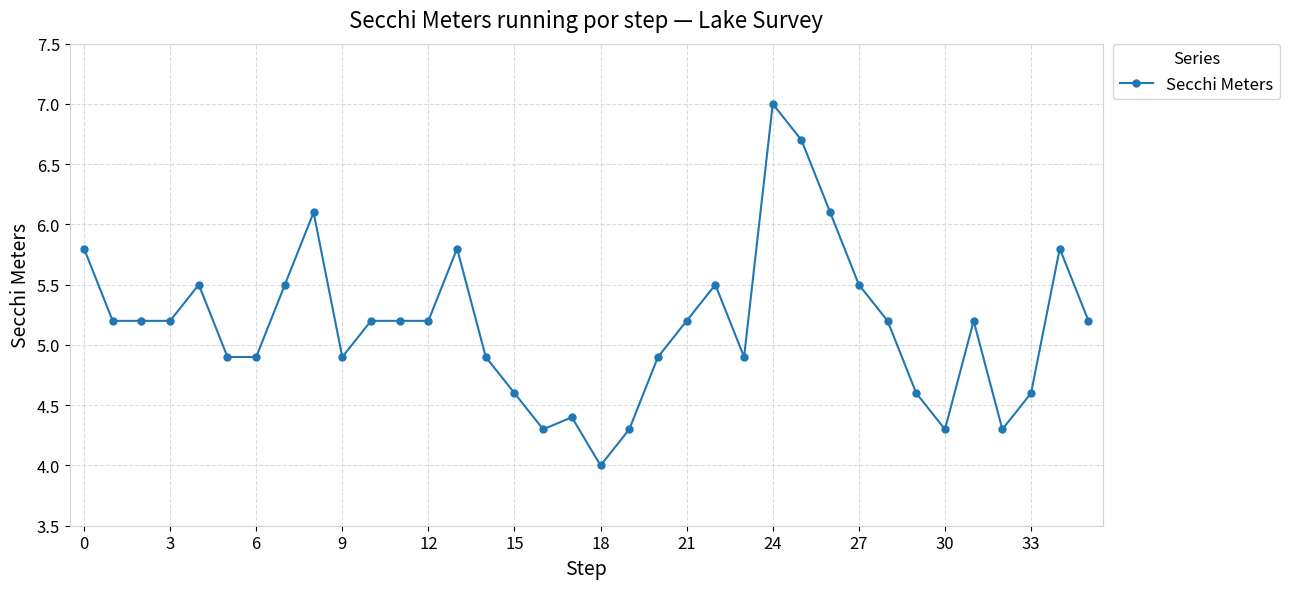

Reading left to right, transcribe all the data shown in this chart.

5.8	5.2	5.2	5.2	5.5	4.9	4.9	5.5	6.1	4.9	5.2	5.2	5.2	5.8	4.9	4.6	4.3	4.4	4.0	4.3	4.9	5.2	5.5	4.9	7.0	6.7	6.1	5.5	5.2	4.6	4.3	5.2	4.3	4.6	5.8	5.2